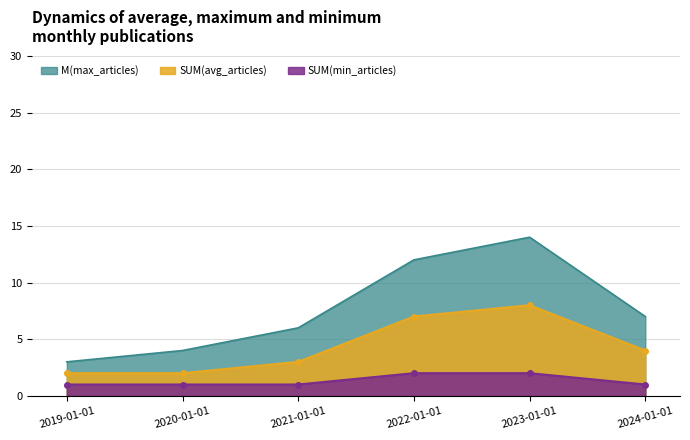

At which category does the chart reach its peak across all series?

2023